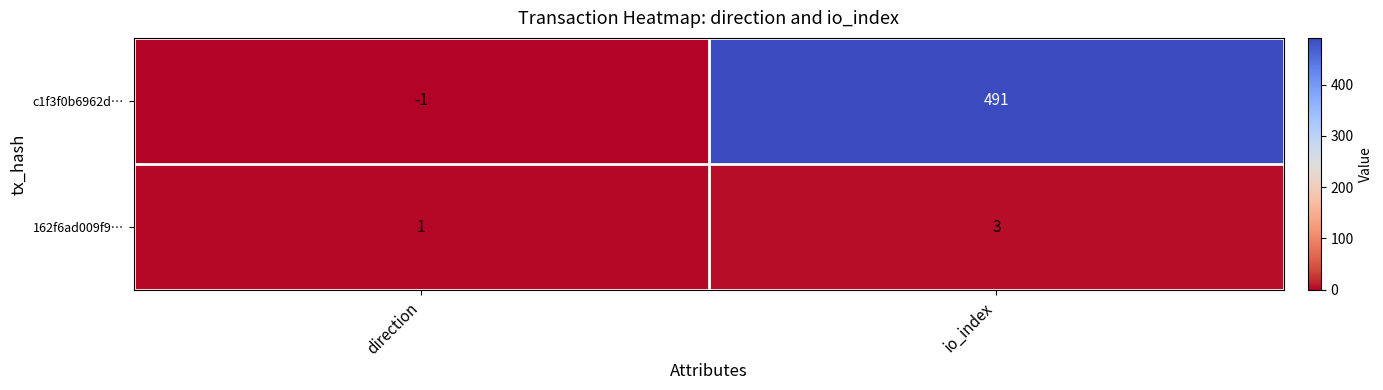

How many data points does each series have?

2